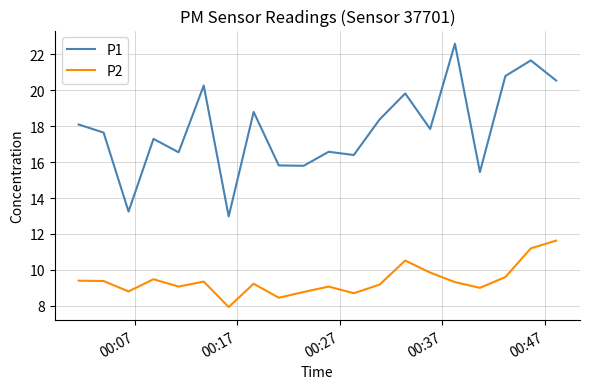

How many lines are shown in the chart?

2